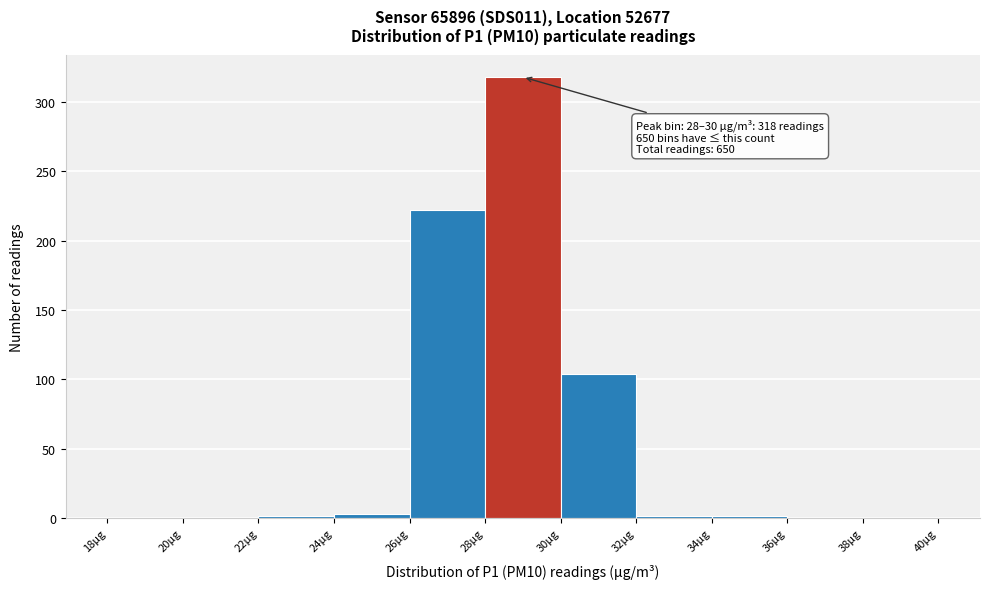

Over which range of the x-axis is the bar tallest?

28 to 30